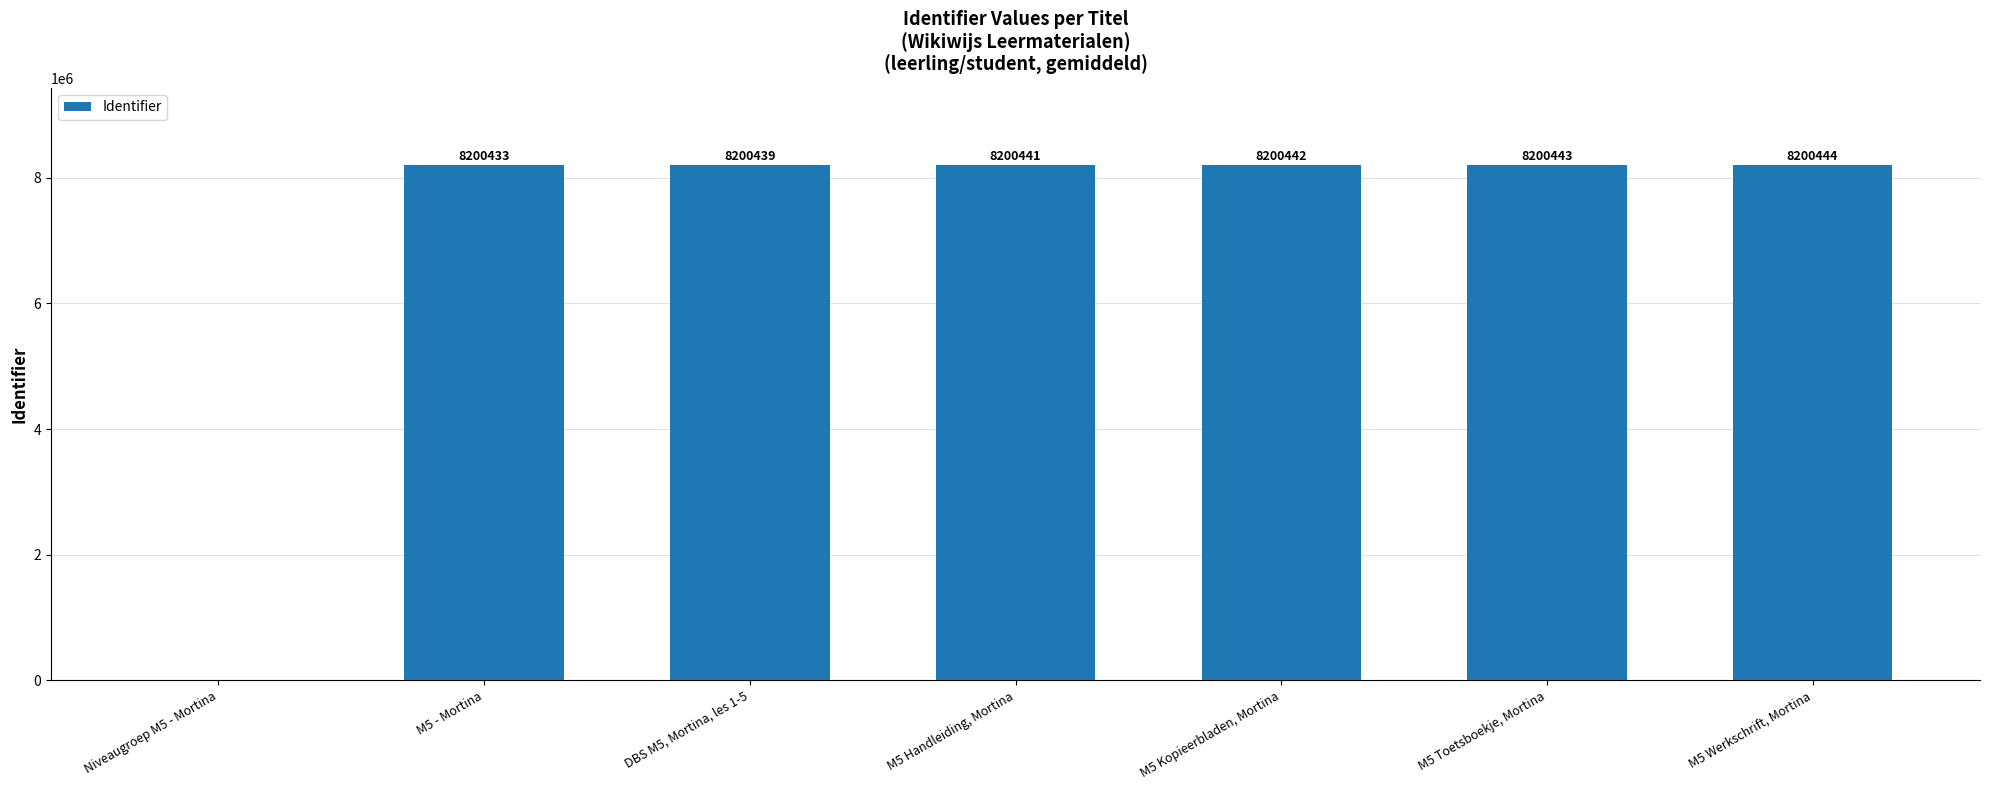

How many positive values are there?

6